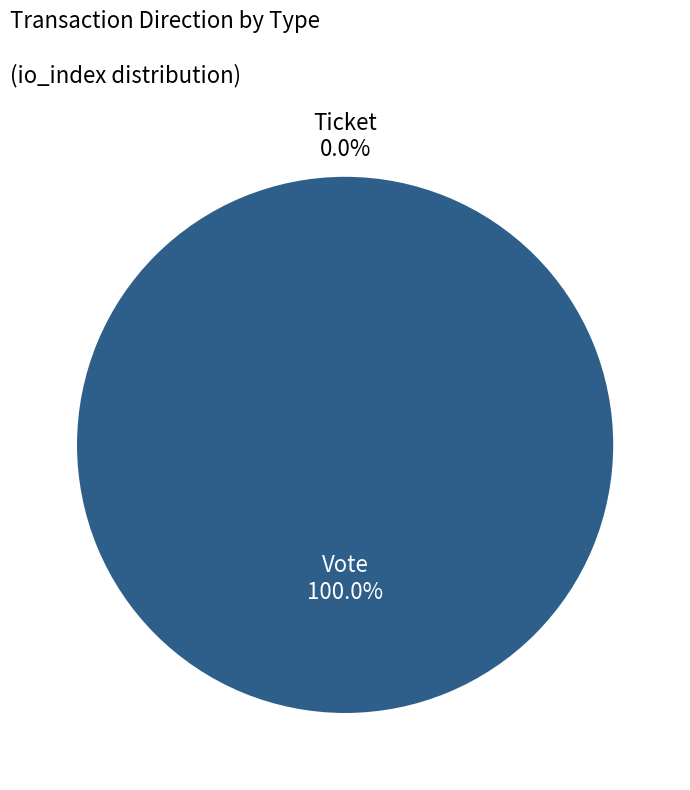

True or false: Vote accounts for 94% of the total.

False